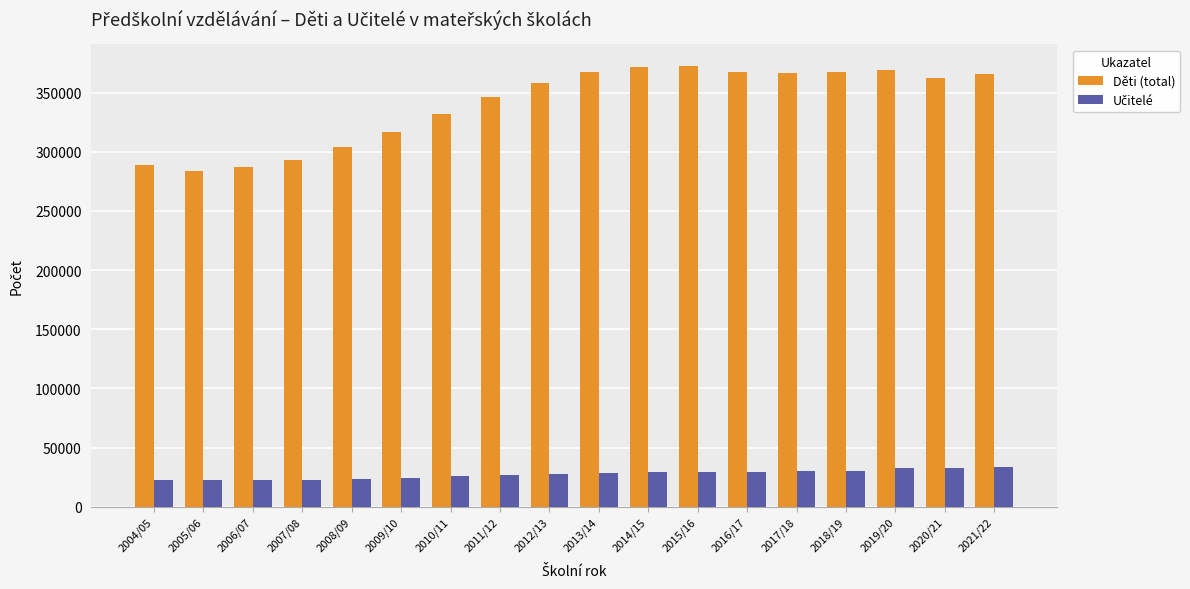

What is the total value across all series at 2011/12?

372630.6